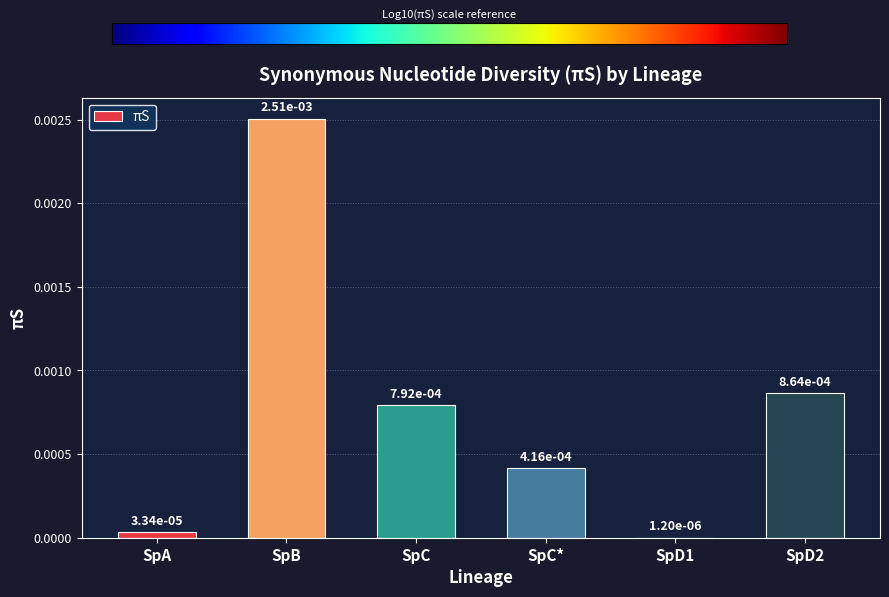

The value at SpA is 0.0. True or false?

True